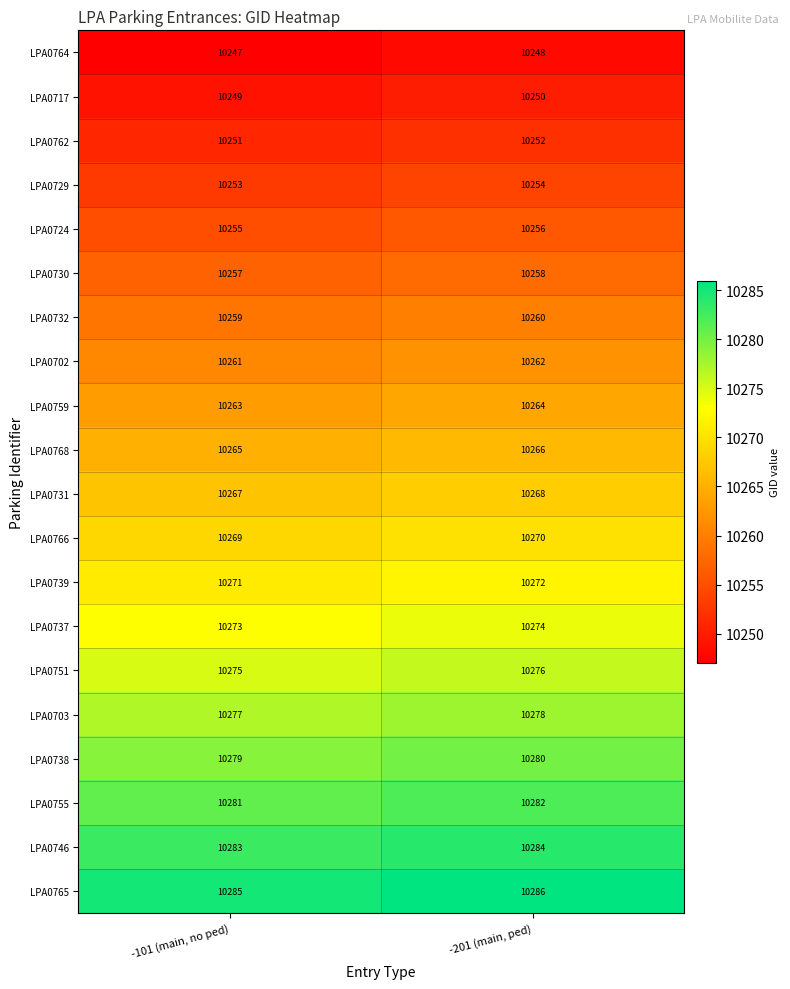

What value does the LPA0730 series have at -201 (main, ped)?

10258